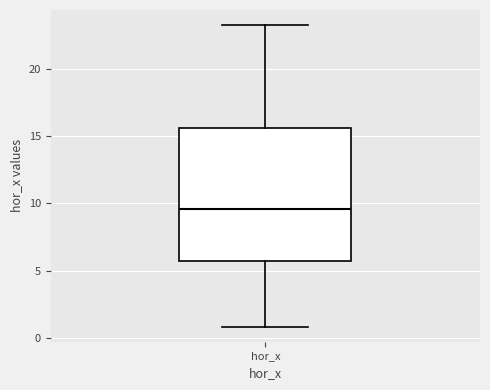

Read this box plot against the y-axis: the position of the median line, the range covered by the box, and the ends of both whiskers. The values are not printed on the chart, so give them approximately, as read against the axis.

median 9.5, box 5.5 to 15.5, whiskers 1.0 to 23.0